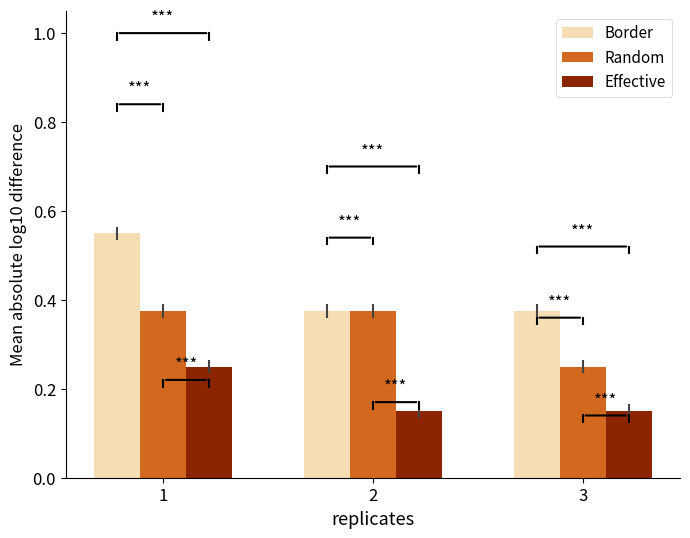

Rank the series by their average value, from lowest to highest.

Effective, Random, Border